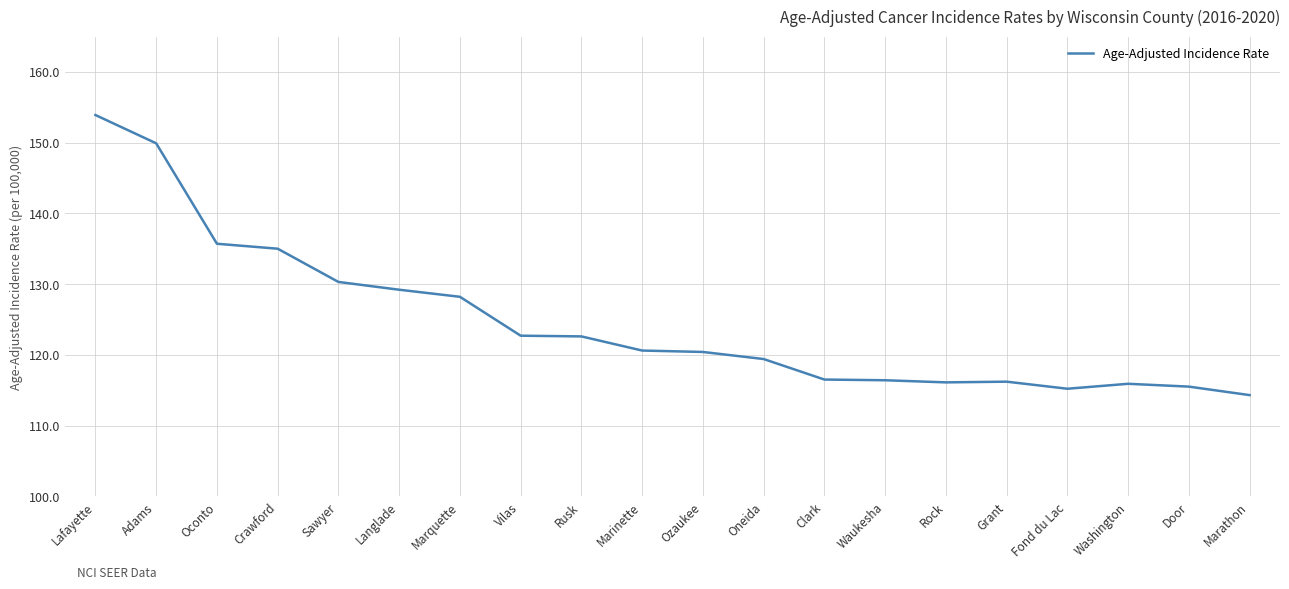

At which category does the chart reach its peak across all series?

Lafayette